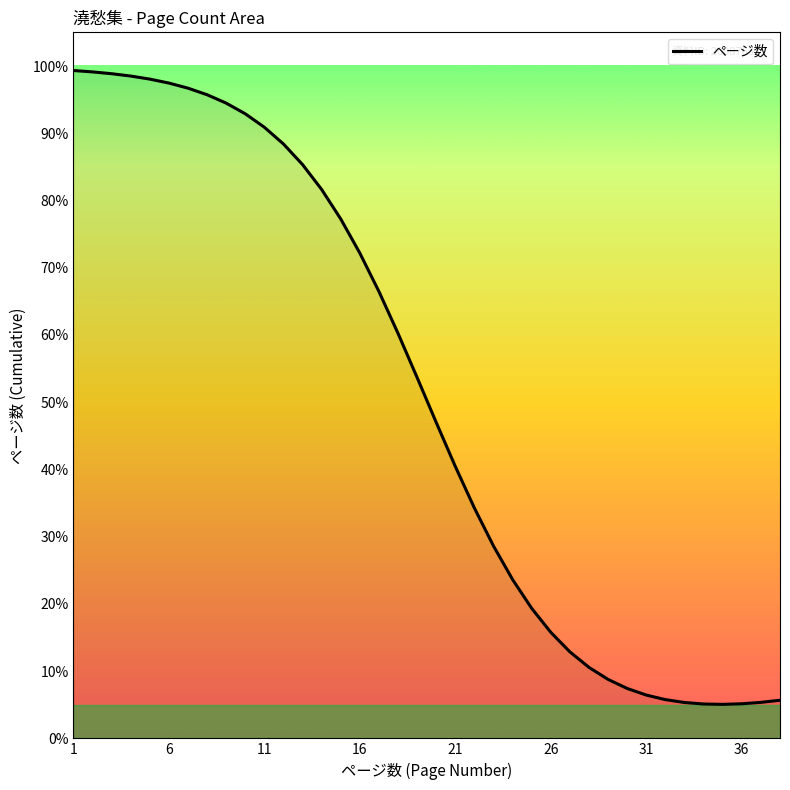

What is the greatest value displayed?

99.3